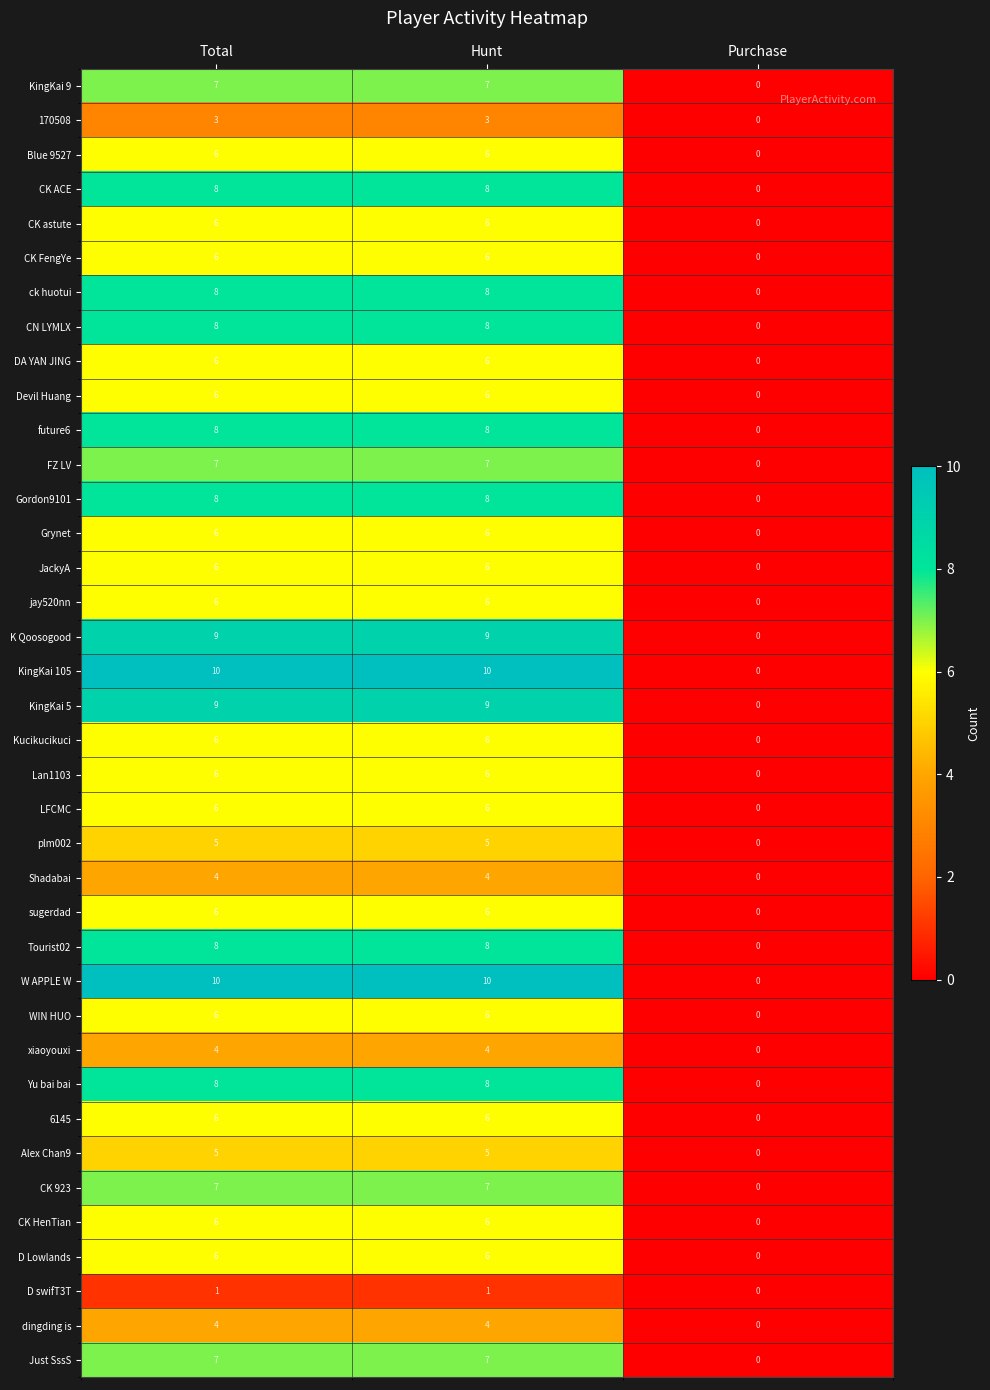

At which category does the chart reach its minimum across all series?

Purchase